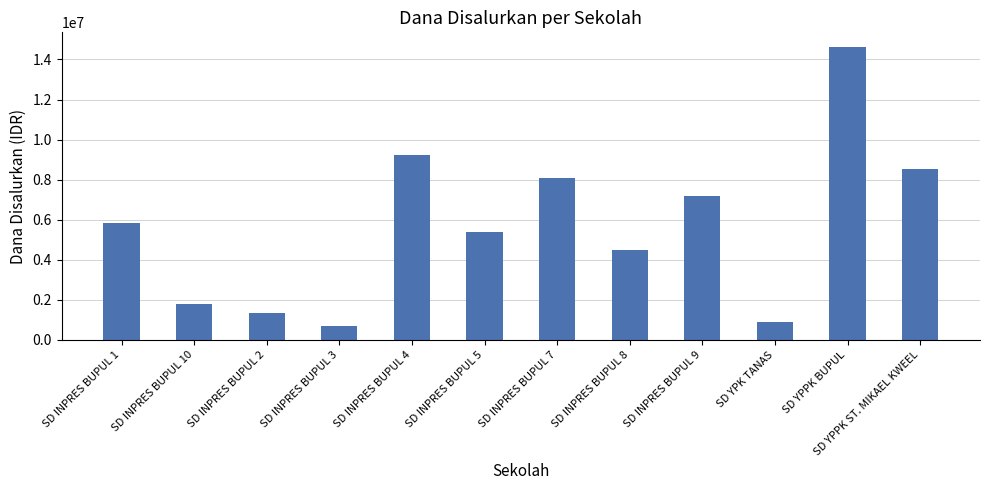

What is the label of the 6th bar from the left?

SD INPRES BUPUL 5